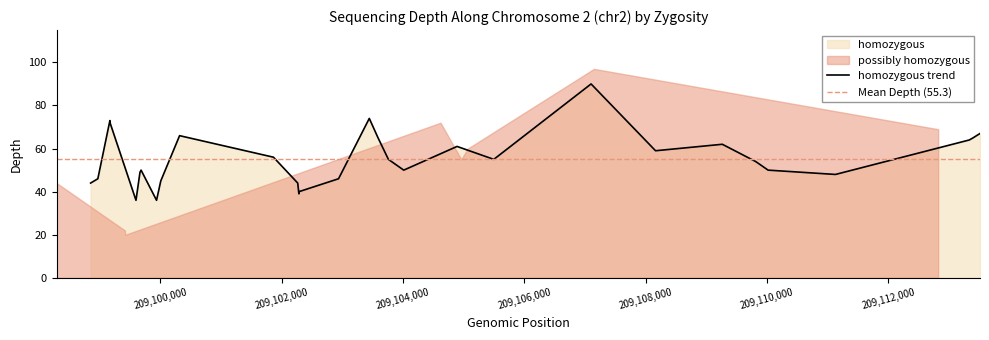

How many points are higher than both their immediate neighbors (excluding endpoints)?

7